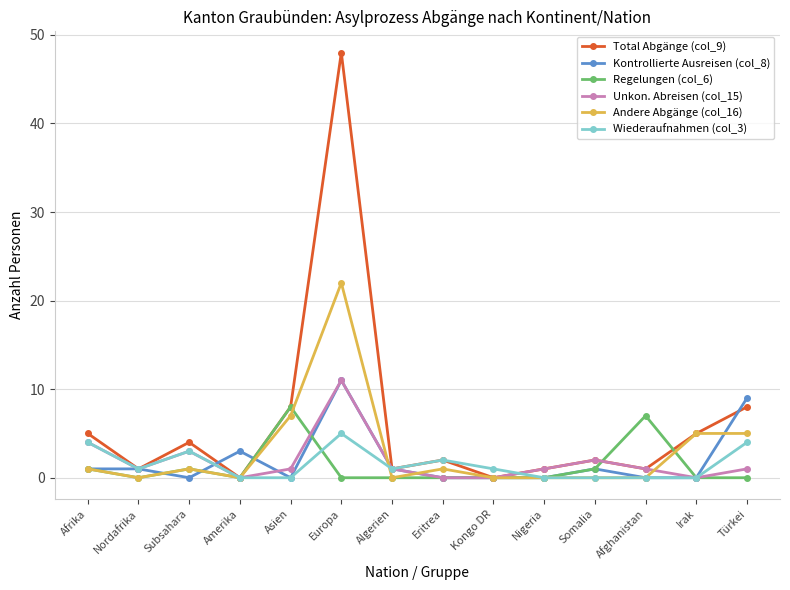

What is the label of the 3rd point from the left?

Subsahara